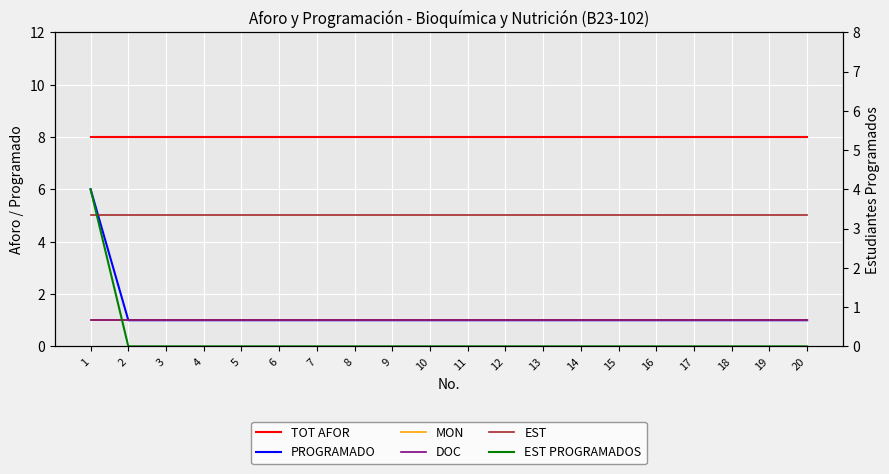

What is the sum of the PROGRAMADO values at 14 and 13?

2